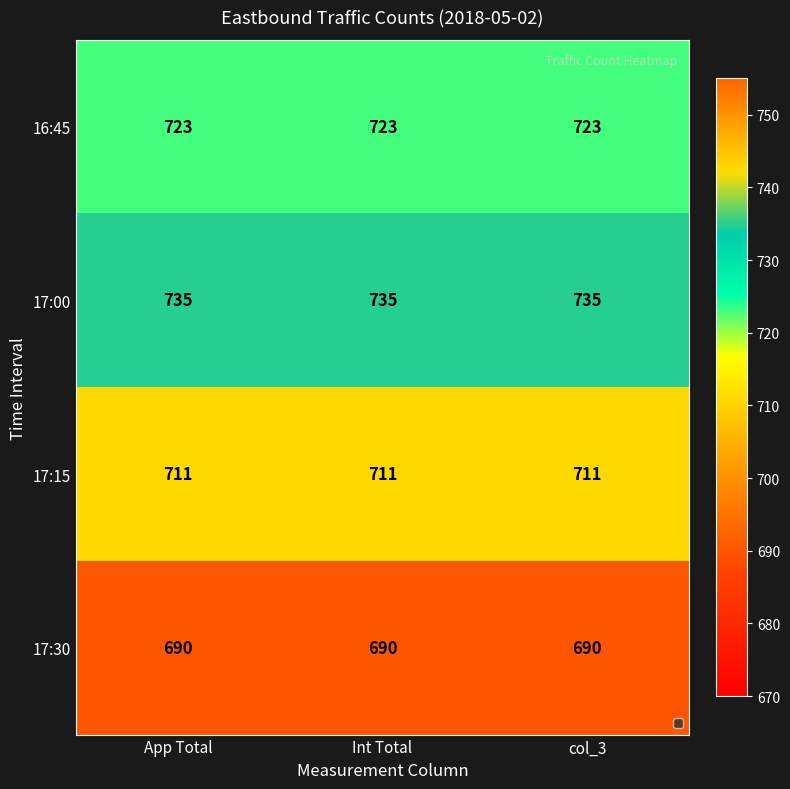

Count the number of categories in the chart.

3